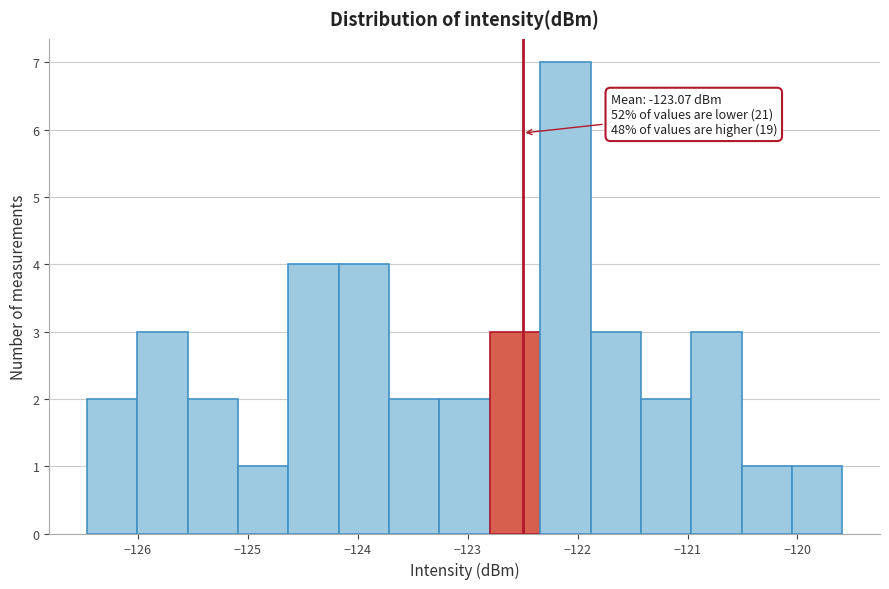

Over which range of the x-axis is the bar tallest?

-122.3 to -121.9